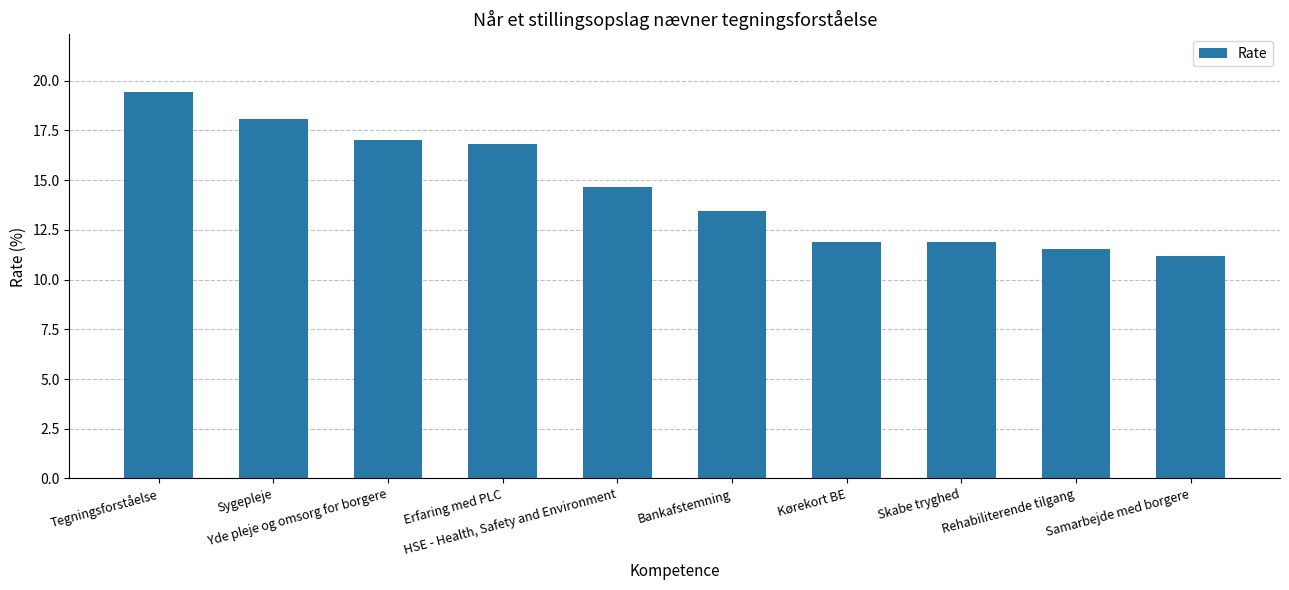

Rank the categories by value from highest to lowest.

Tegningsforståelse, Sygepleje, Yde pleje og omsorg for borgere, Erfaring med PLC, HSE - Health, Safety and Environment, Bankafstemning, Kørekort BE, Skabe tryghed, Rehabiliterende tilgang, Samarbejde med borgere